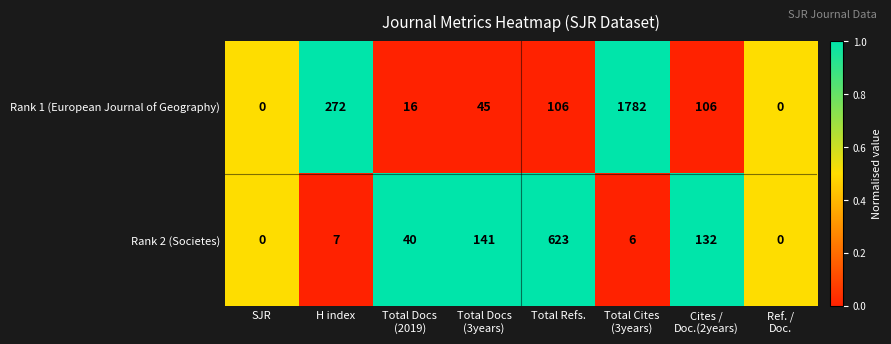

What is the total value across all series at Total Docs
(3years)?

186